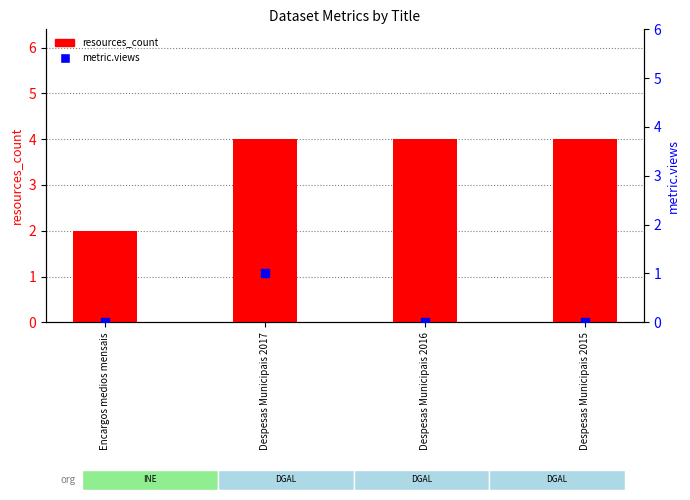

What is the total value across all series at Despesas Municipais 2017?

5